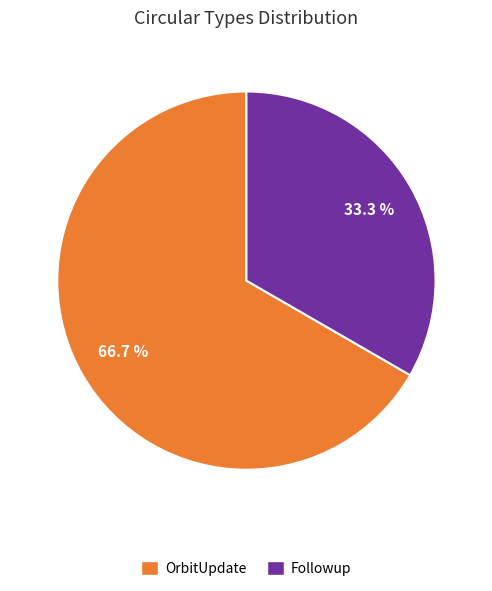

Count the number of slices in the pie.

2